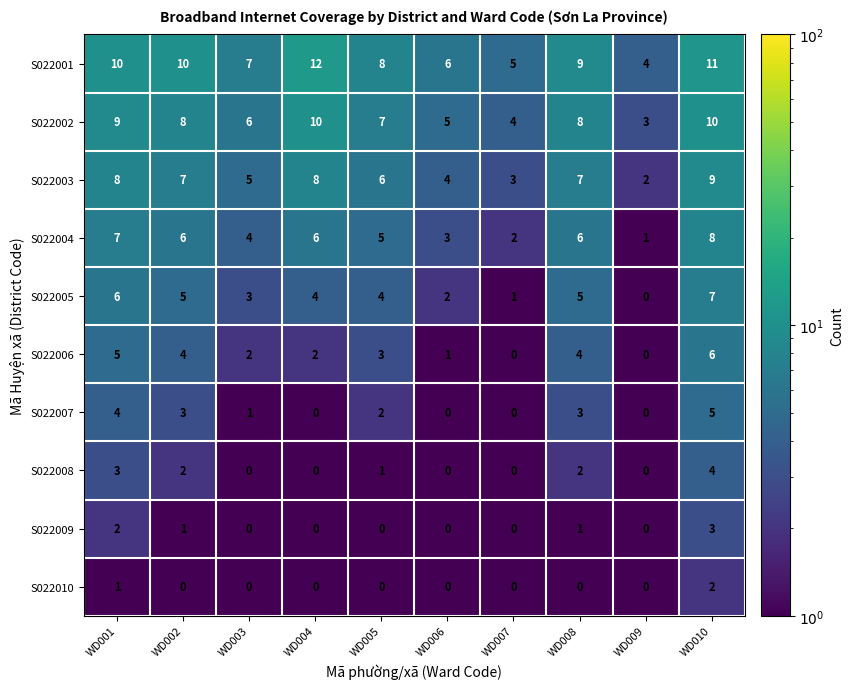

List the series in order of their peak value, lowest first.

S022010, S022009, S022008, S022007, S022006, S022005, S022004, S022003, S022002, S022001